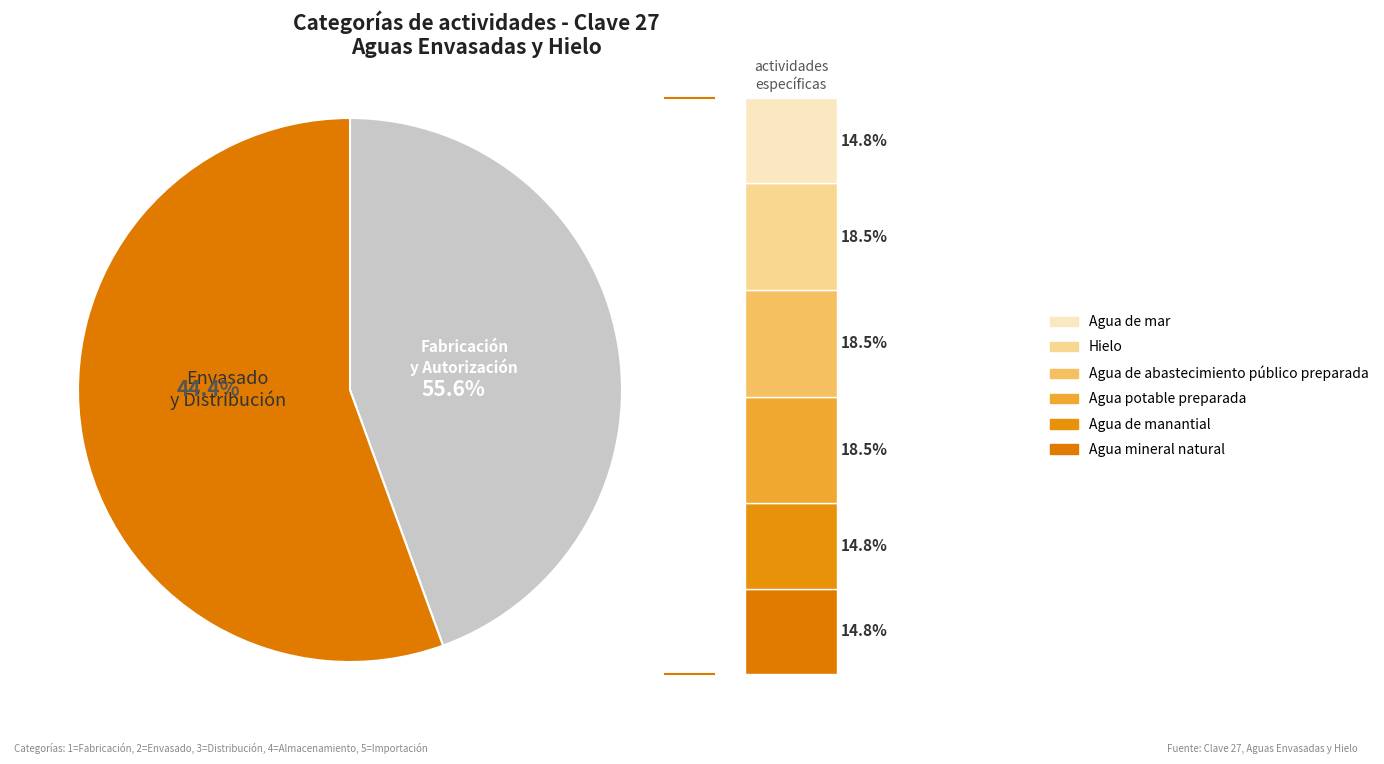

What percentage do Agua mineral natural and Agua potable preparada together represent?

33.3%